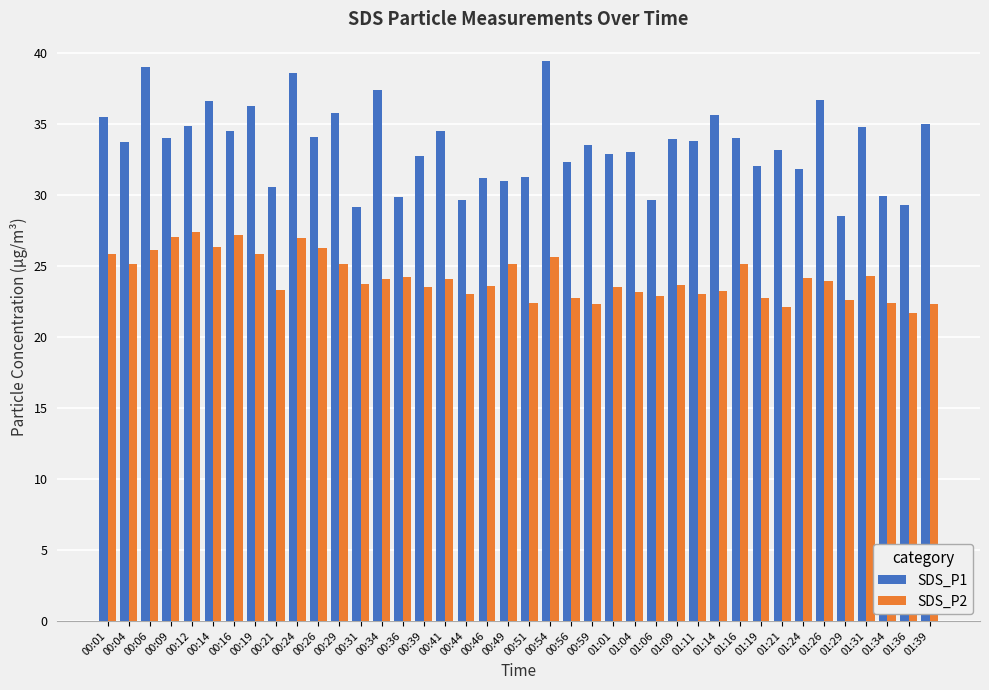

Which category has the highest value across all series?

00:54